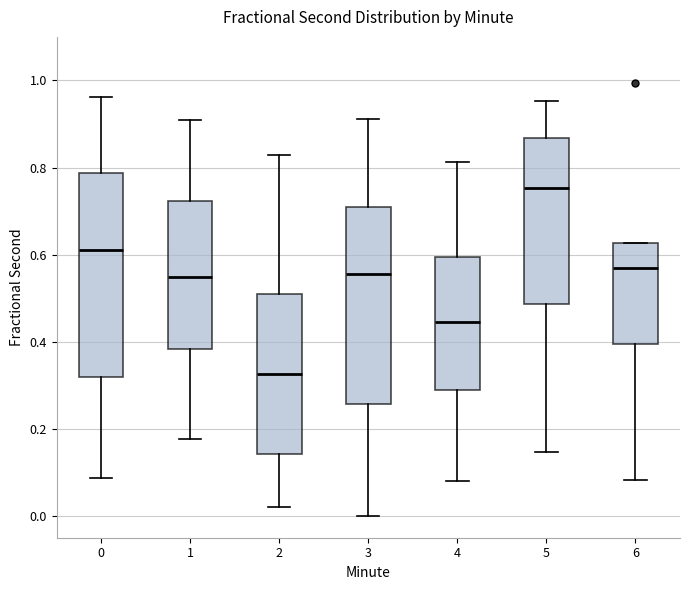

Reading left to right, read every box against the y-axis: the position of its median line, the range the box covers, and the ends of its whiskers. The values are not printed on the chart, so give them approximately, as read against the axis.

0: median 0.62, box 0.32 to 0.78, whiskers 0.08 to 0.96
1: median 0.54, box 0.38 to 0.72, whiskers 0.18 to 0.90
2: median 0.32, box 0.14 to 0.50, whiskers 0.02 to 0.82
3: median 0.56, box 0.26 to 0.72, whiskers 0.00 to 0.92
4: median 0.44, box 0.28 to 0.60, whiskers 0.08 to 0.82
5: median 0.76, box 0.48 to 0.86, whiskers 0.14 to 0.96
6: median 0.56, box 0.40 to 0.62, whiskers 0.08 to 0.62